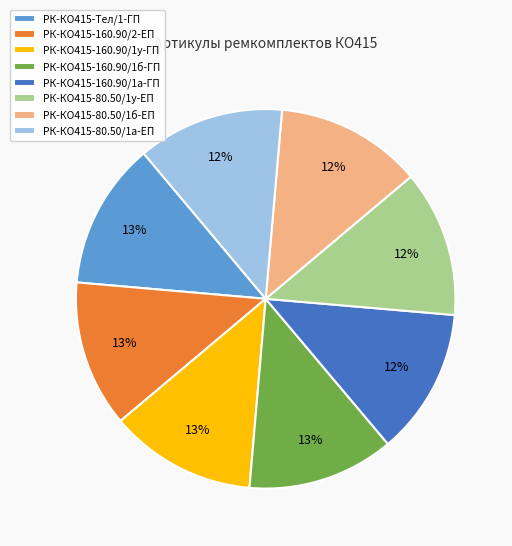

To the nearest percent, what portion does РК-КО415-80.50/1а-ЕП represent?

12%